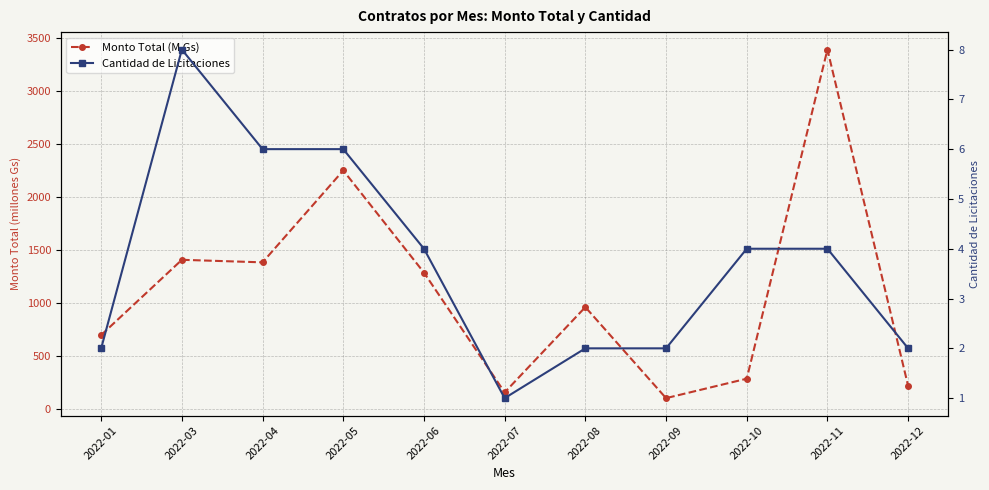

What are all the series names shown in the legend?

Monto Total (M Gs), Cantidad de Licitaciones